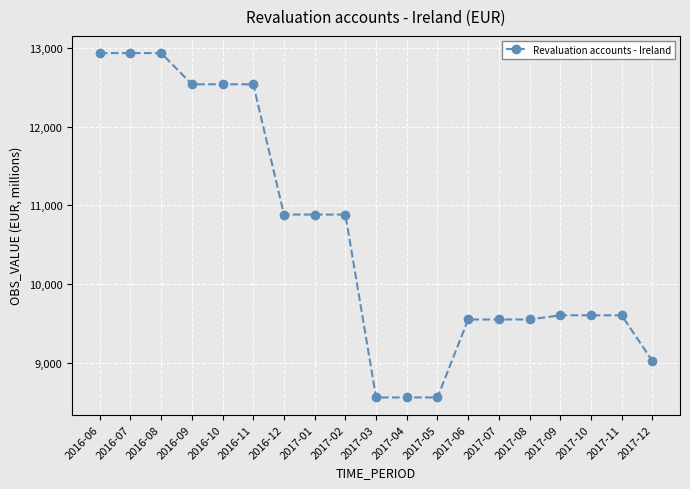

What is the difference between the maximum and second lowest values?

4367.3